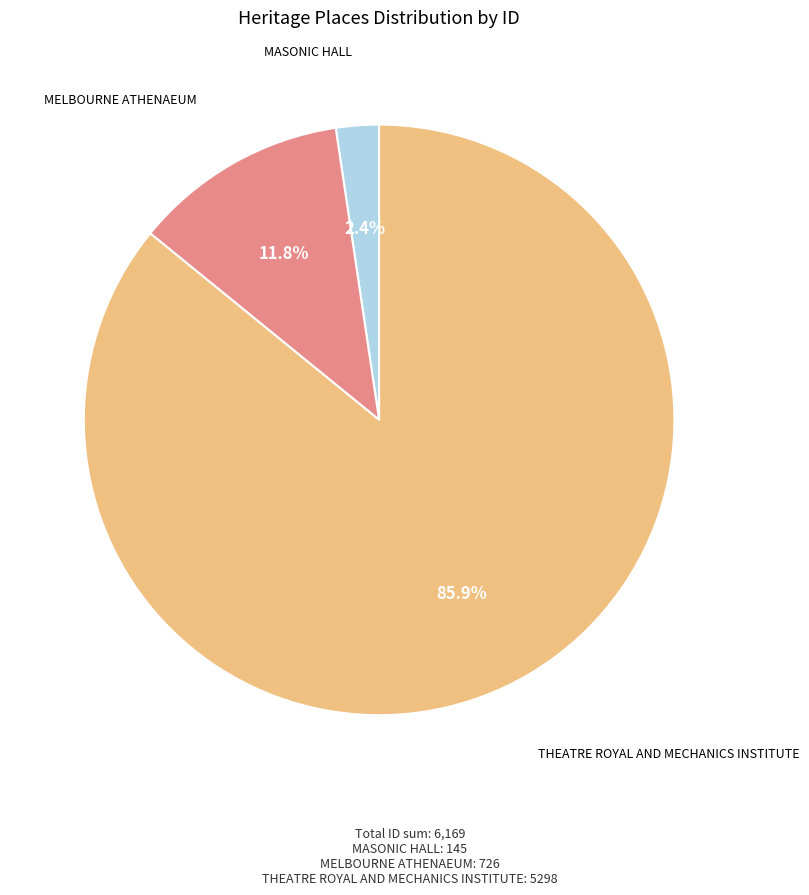

To the nearest percent, what is the combined percentage of MASONIC HALL and MELBOURNE ATHENAEUM?

14%